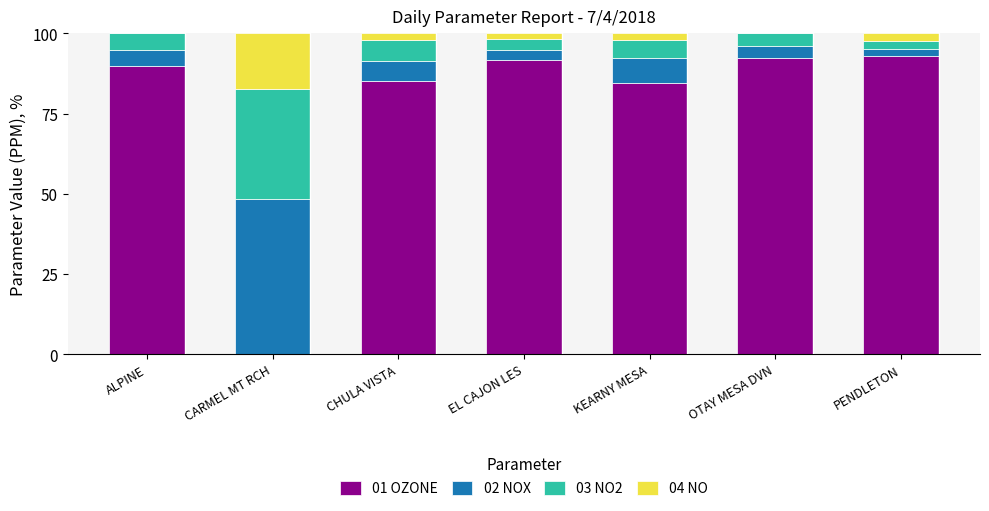

Is it true that 01 OZONE equals 89.8 at ALPINE?

True